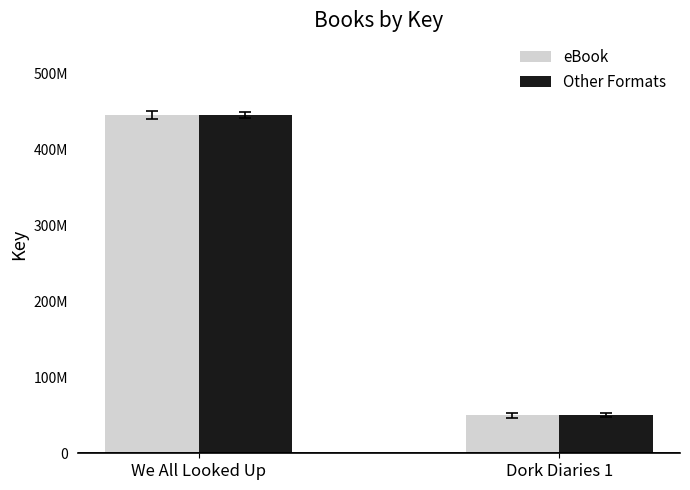

At Dork Diaries 1, list the series in order from largest to smallest.

eBook, Other Formats